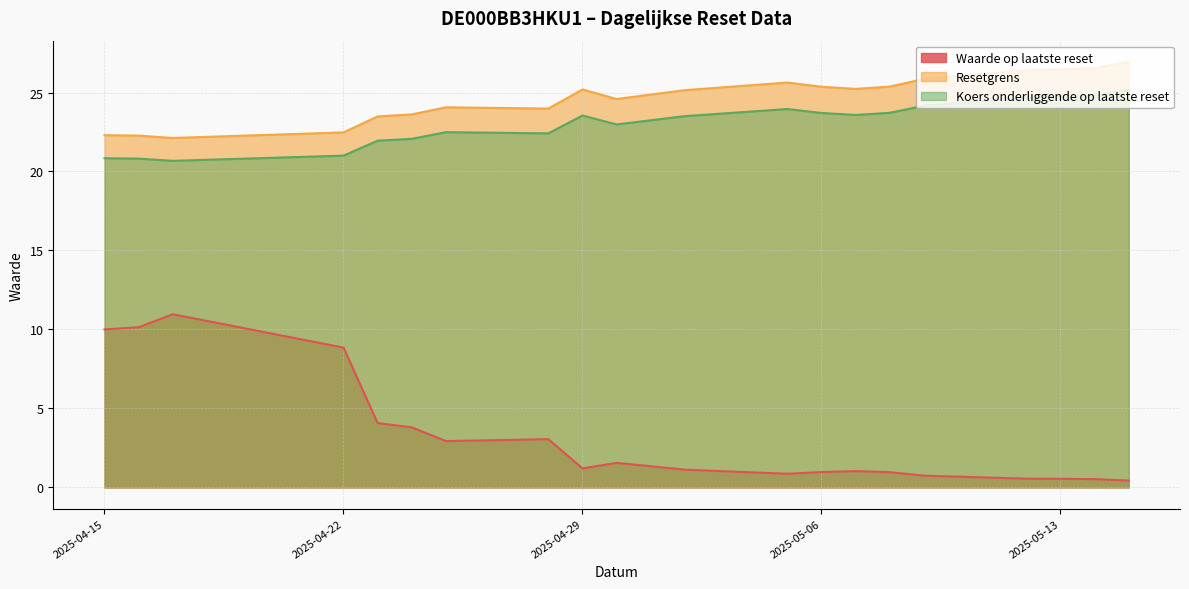

The value of Waarde op laatste reset at 2025-05-07 is 1.0. True or false?

True